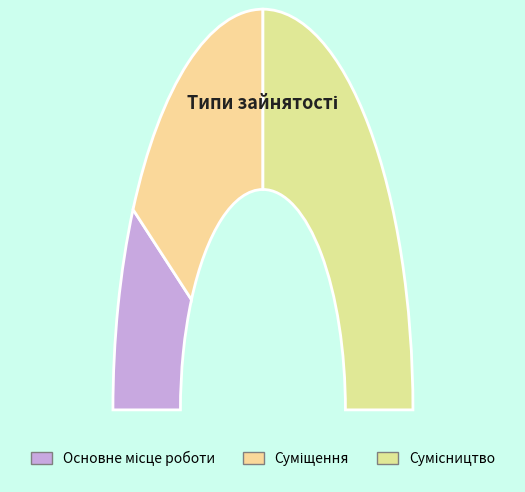

To the nearest percent, what portion does Сумісництво represent?

50%